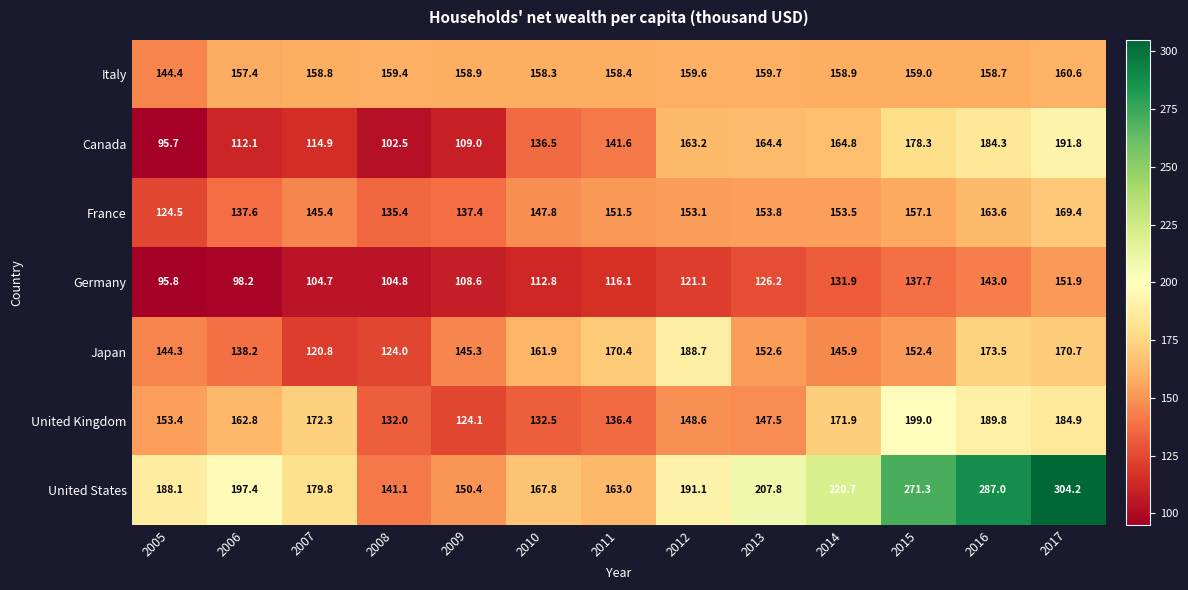

What is the average value of the France series?

148.5